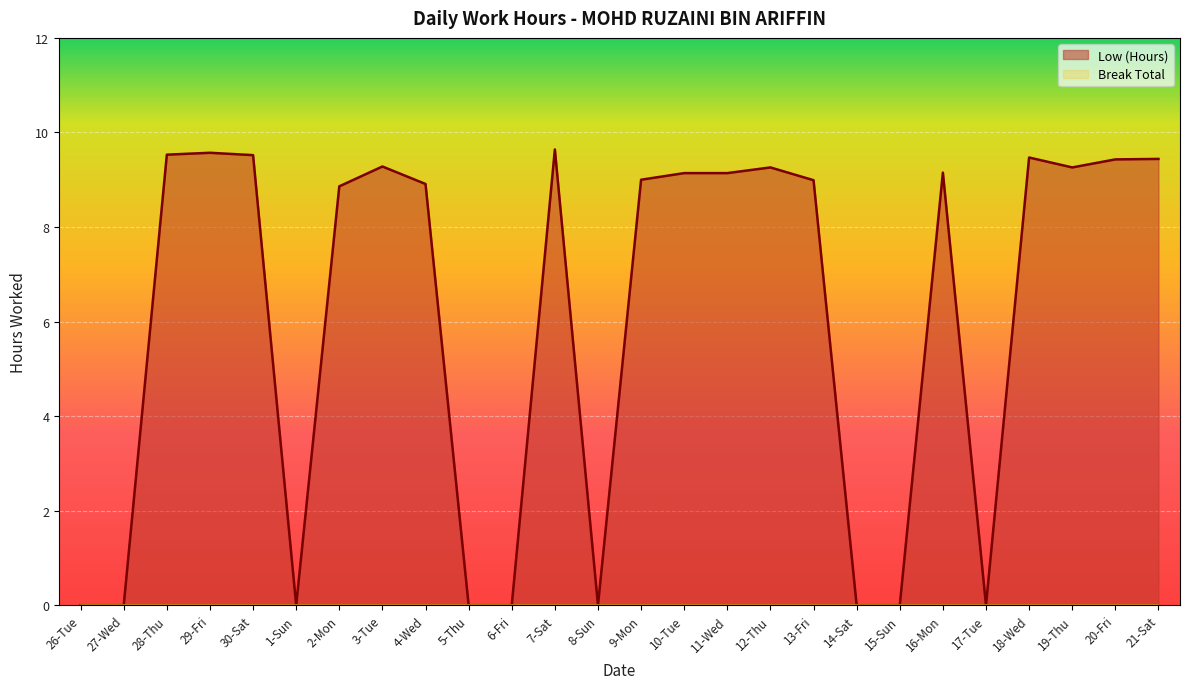

Does the chart display data point markers on the line(s)?

No